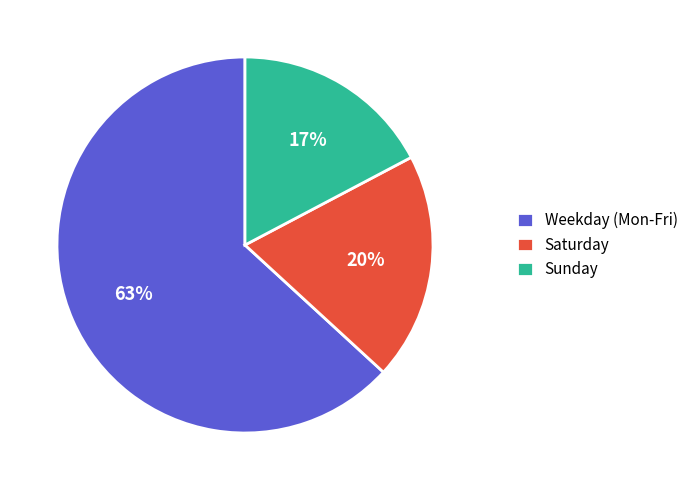

Rank the categories by value from highest to lowest.

Weekday (Mon-Fri), Saturday, Sunday